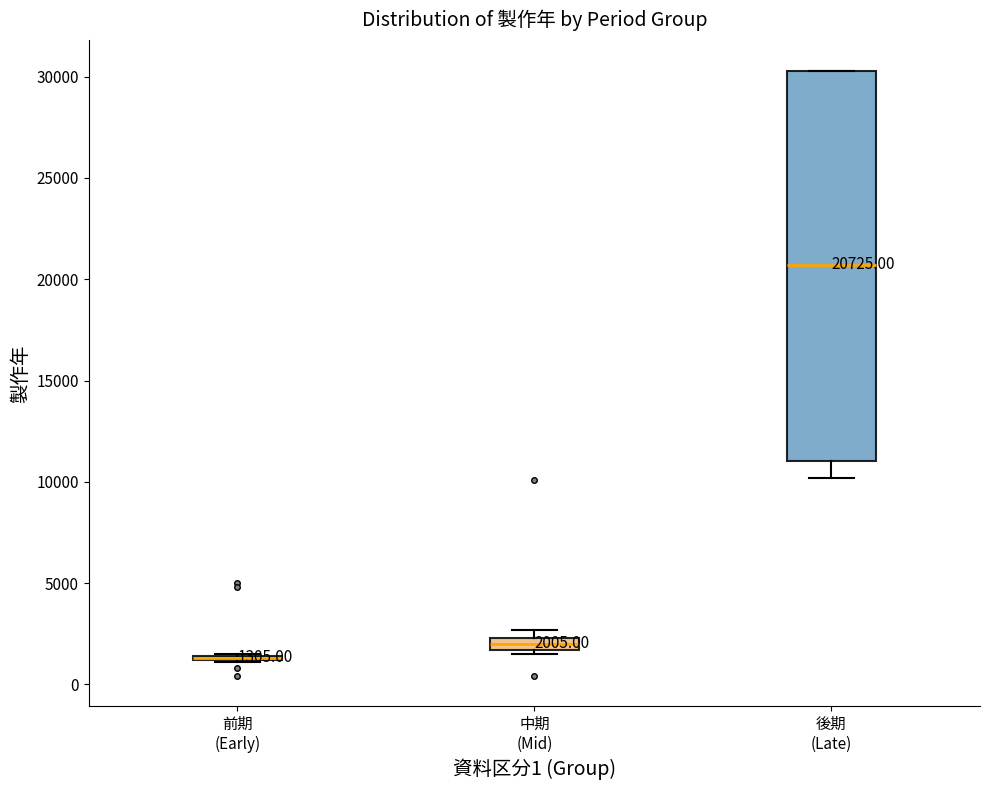

Which box is the tallest, from its lower edge to its upper edge?

後期 (Late)